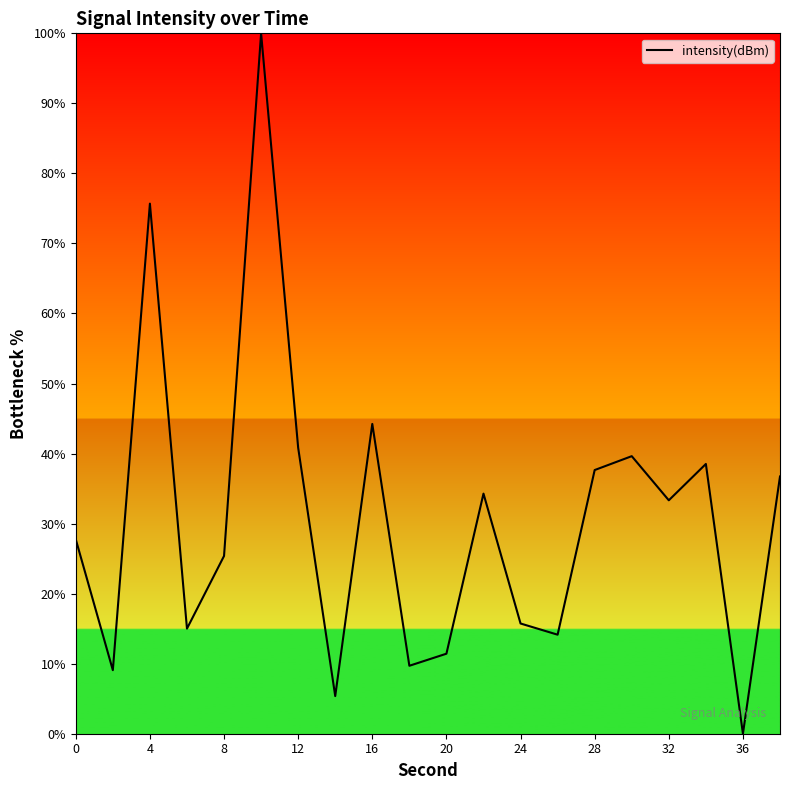

What is the difference between the maximum and minimum values?

100.0